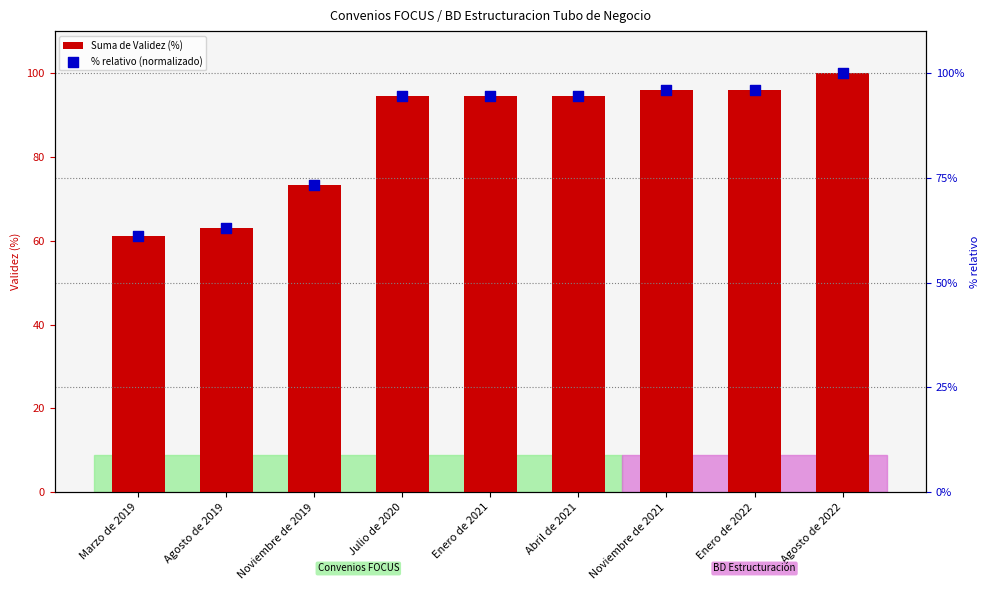

What is the total value across all series at Agosto de 2019?

126.3